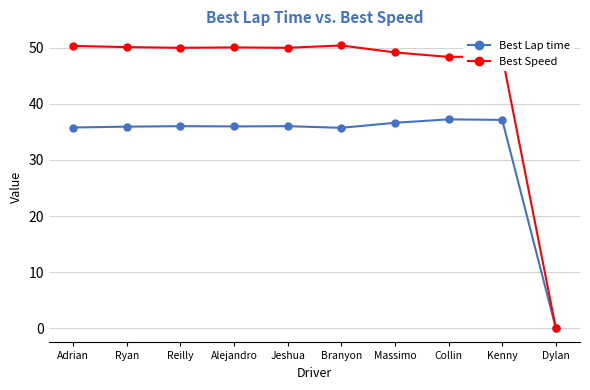

Is the value of Best Speed at Kenny greater than the value of Best Lap time at Adrian?

Yes